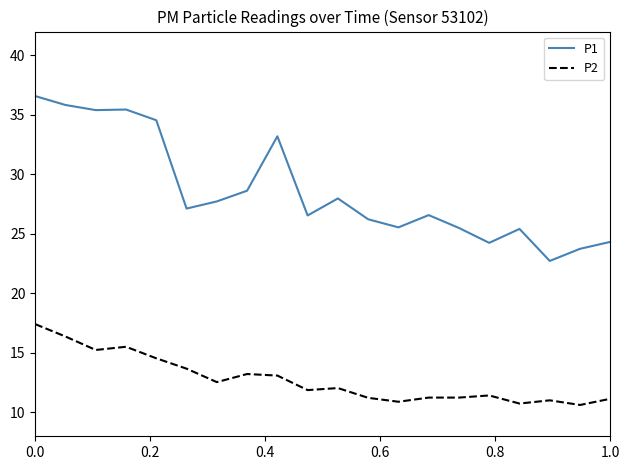

What is the highest value of the P2 series?

17.4